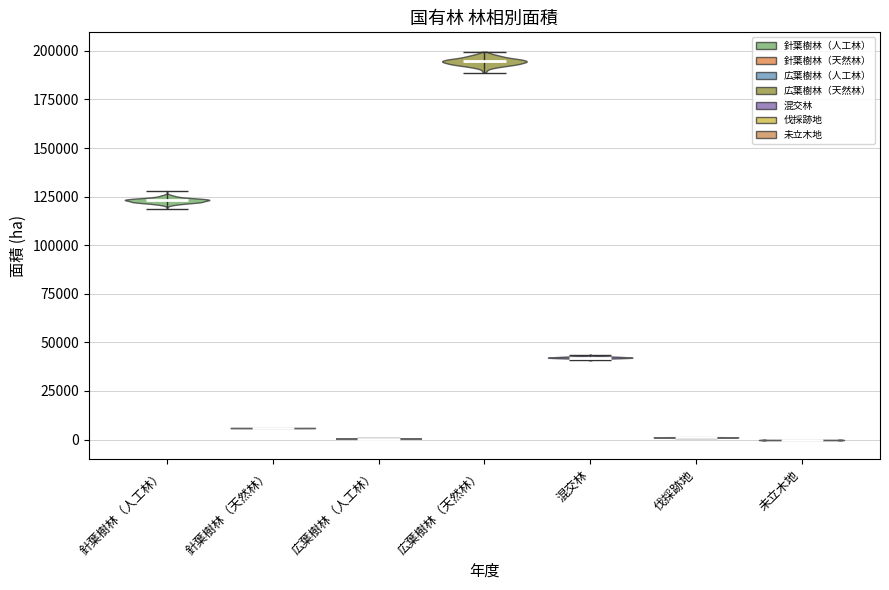

Reading left to right, read every violin against the y-axis: where its median line is, and the lowest and highest points it reaches. The values are not printed on the chart, so give them approximately, as read against the axis.

針葉樹林（人工林）: median line 125000, lowest point 120000, highest point 130000
針葉樹林（天然林）: median line 5000, lowest point 5000, highest point 5000
広葉樹林（人工林）: median line 0, lowest point 0, highest point 0
広葉樹林（天然林）: median line 195000, lowest point 190000, highest point 200000
混交林: median line 40000, lowest point 40000, highest point 45000
伐採跡地: median line 0, lowest point 0, highest point 0
未立木地: median line 0, lowest point 0, highest point 0